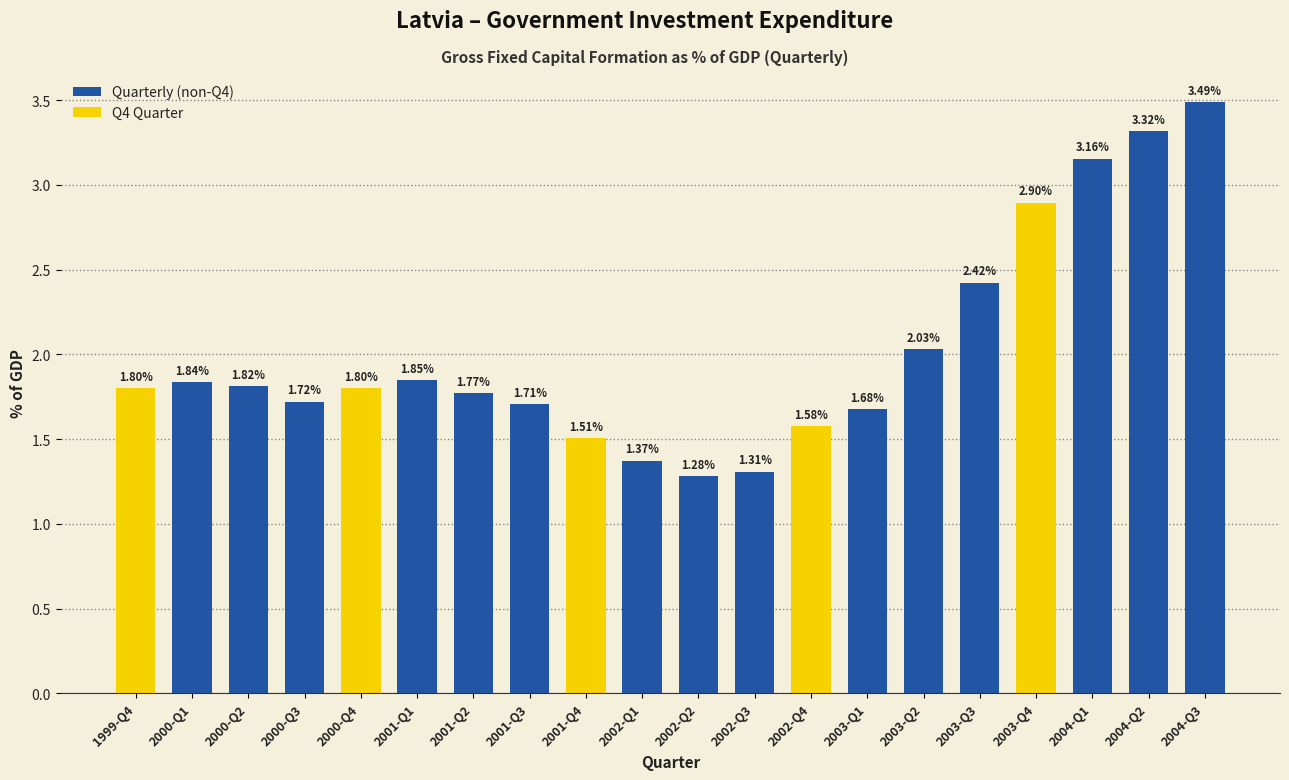

True or false: the data shows 1.7 at 2003-Q1.

True